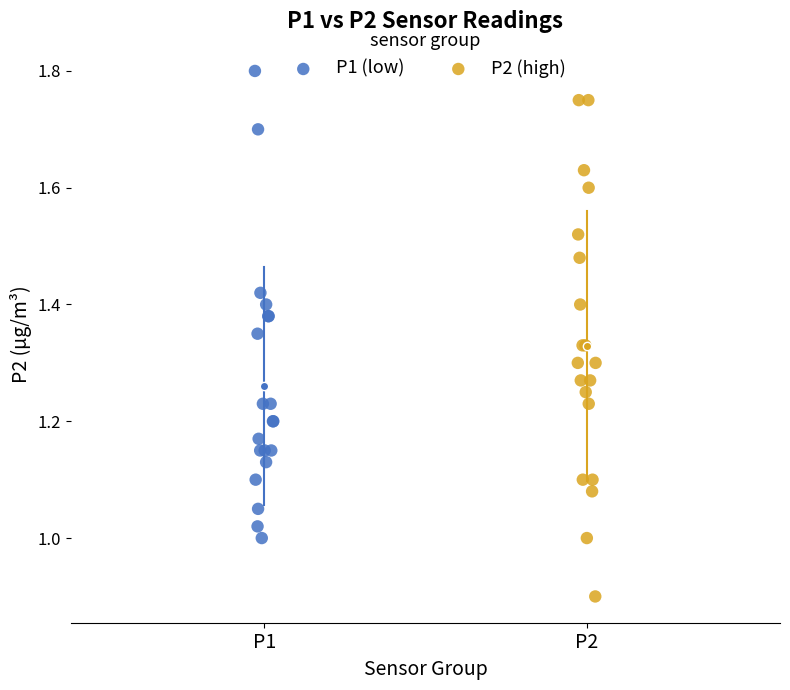

Which series reaches the maximum Y coordinate?

P1 (low)